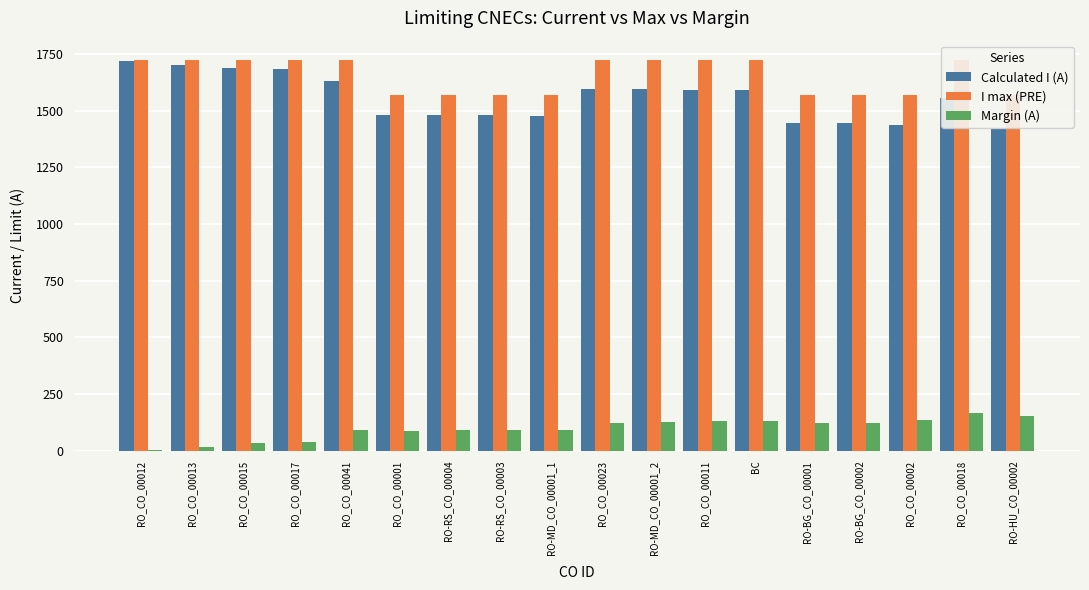

Is the value of Margin (A) at RO-RS_CO_00003 greater than the value of Calculated I (A) at RO_CO_00011?

No